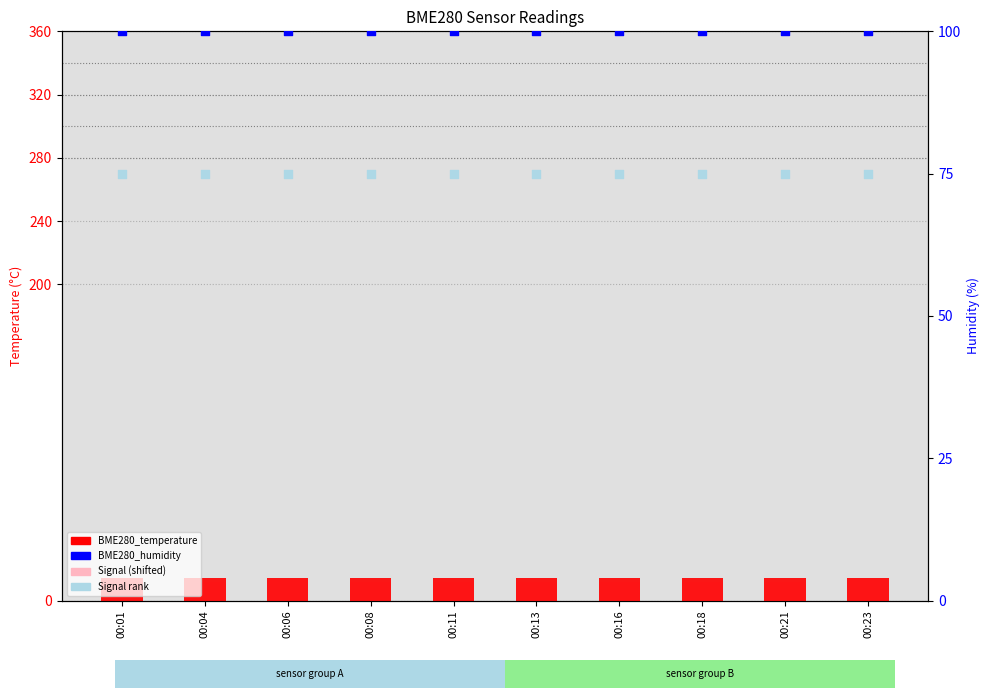

What are all the series names shown in the legend?

BME280_temperature, Signal (shifted), BME280_humidity, Signal rank